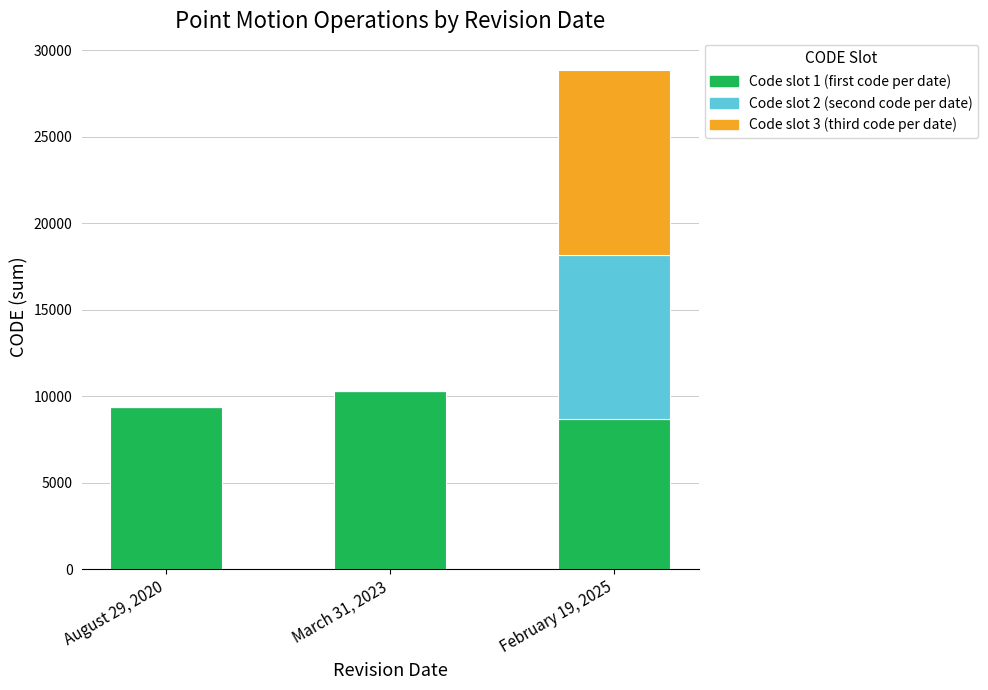

At which category is the sum across all series the highest?

February 19, 2025